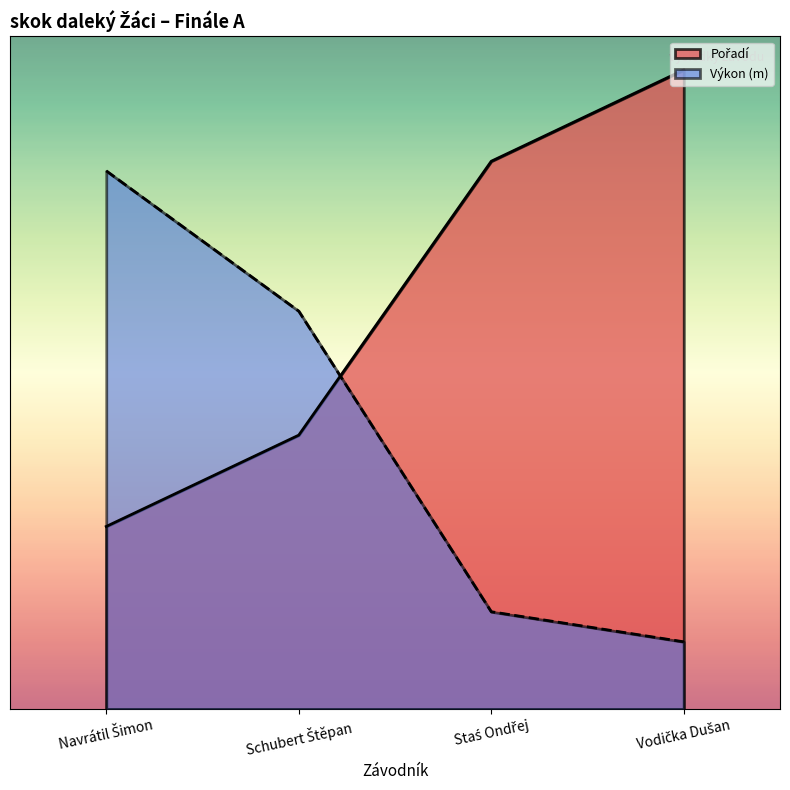

Reading right to left, list all the values displayed in this chart.

Pořadí: 9.5	8.1	4.1	2.7
Výkon: 1.0	1.4	5.9	8.0